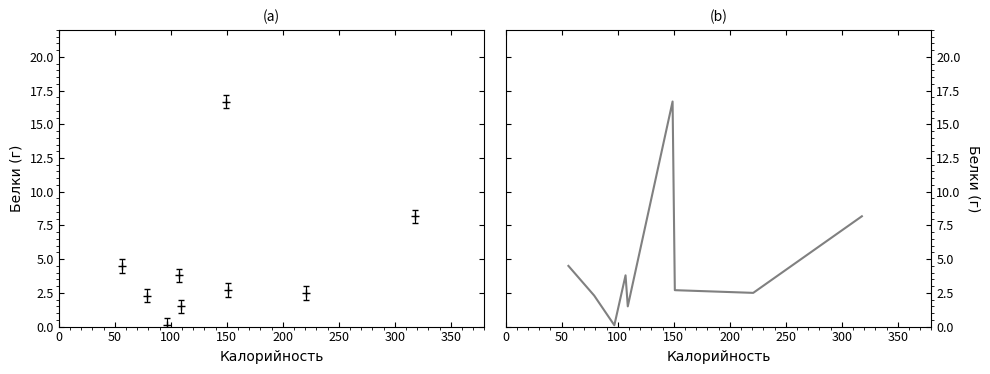

What is the greatest value displayed?

16.7